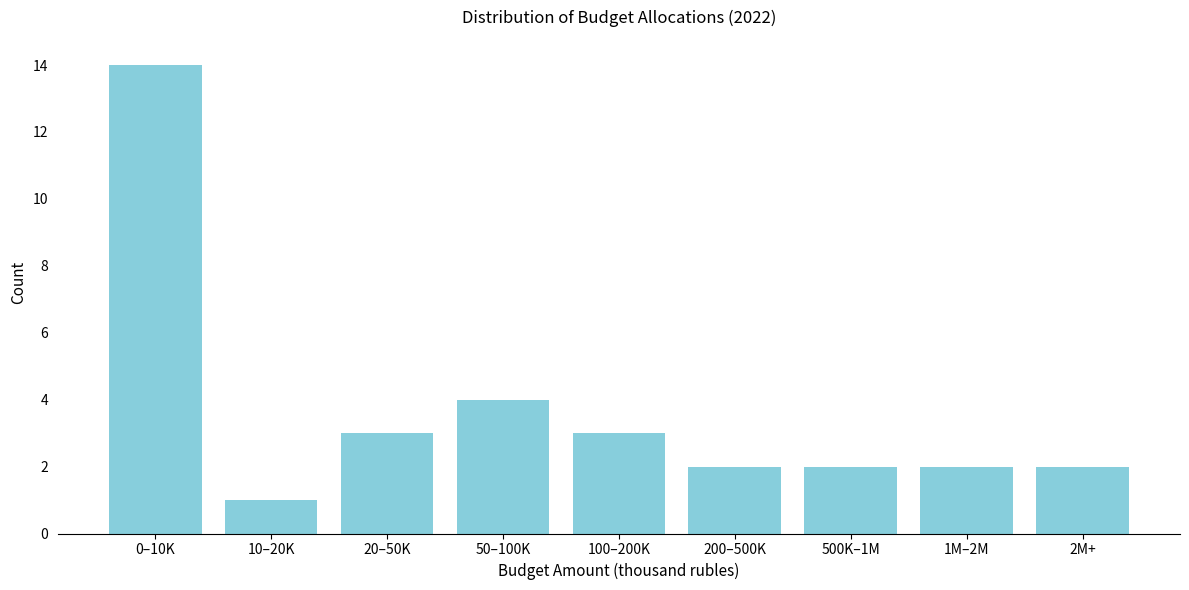

Reading right to left, transcribe all the data shown in this chart.

2M+=2	1M–2M=2	500K–1M=2	200–500K=2	100–200K=3	50–100K=4	20–50K=3	10–20K=1	0–10K=14